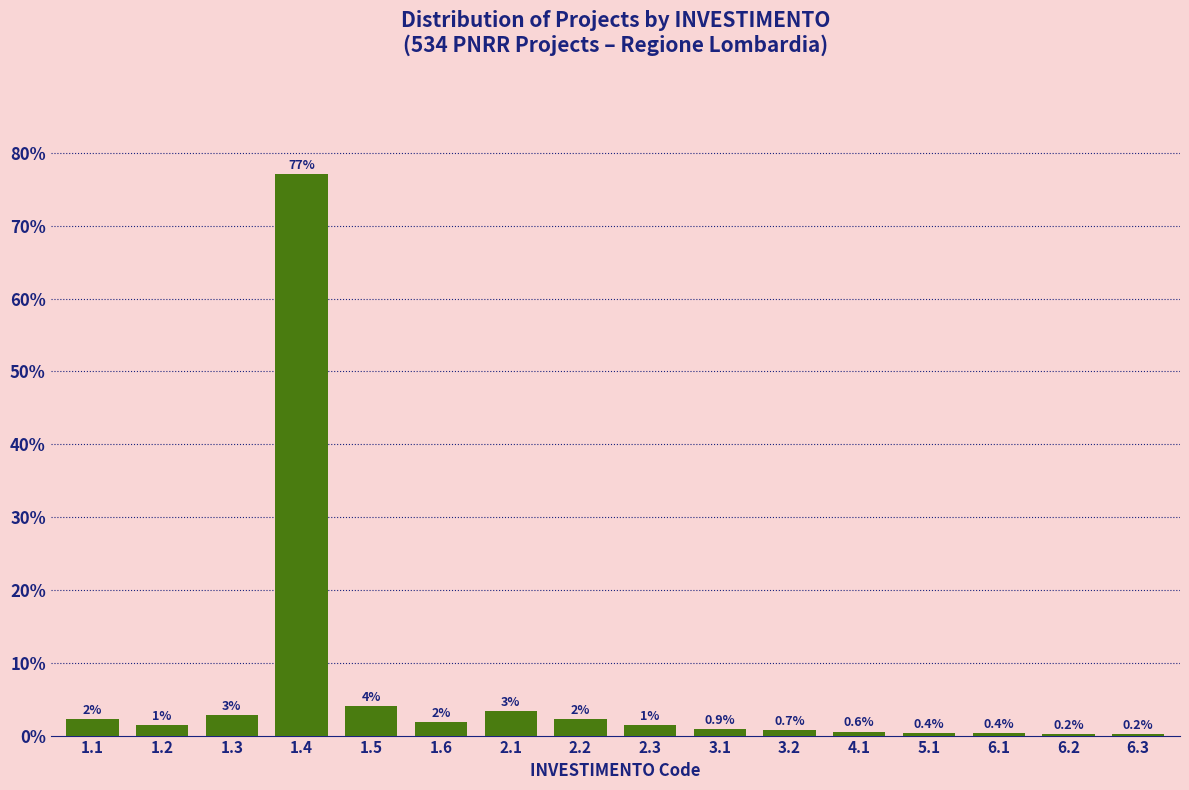

The value at 6.1 is 0.4. True or false?

True